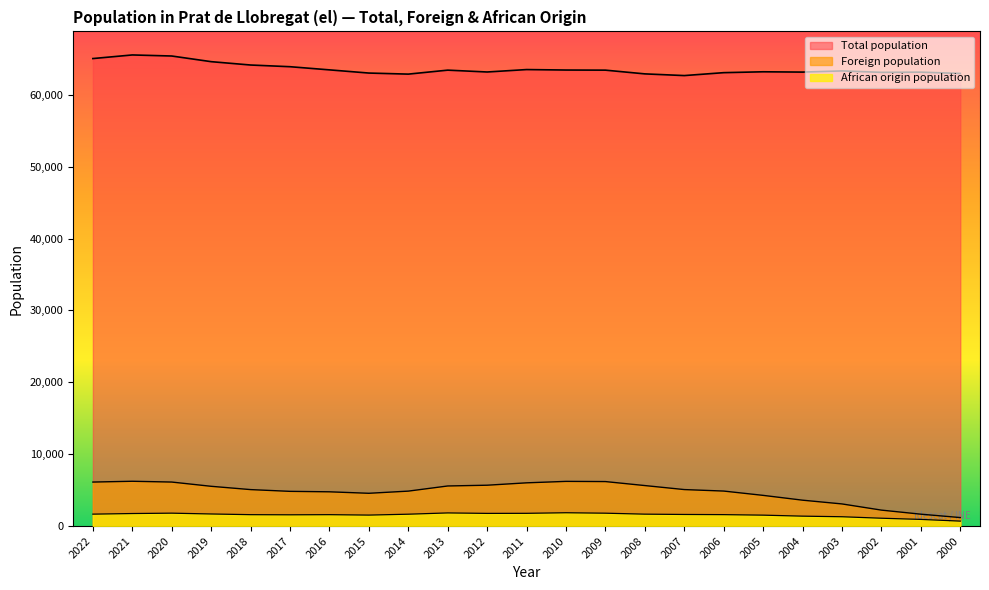

How many lines are shown in the chart?

3